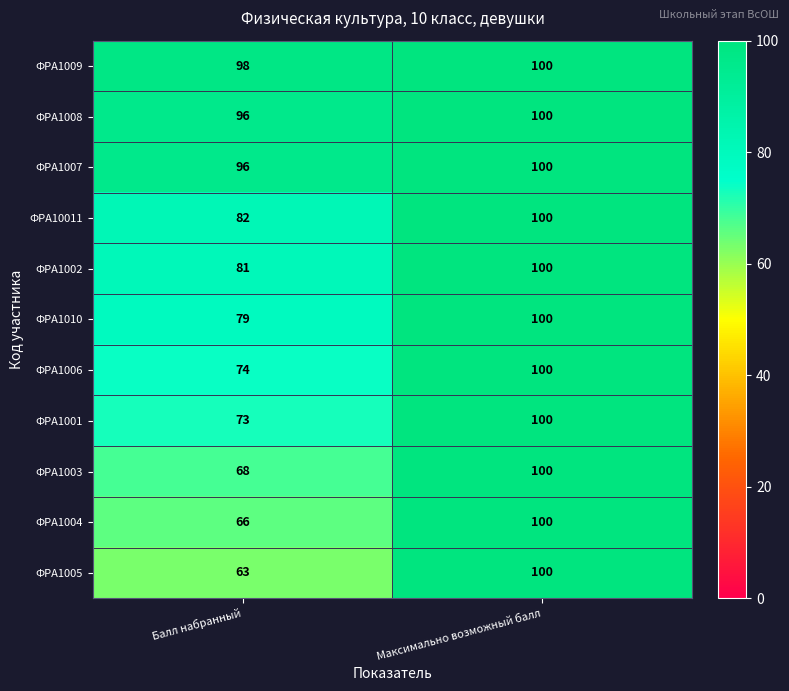

Reading left to right, what are all the values shown in this chart?

ФРА1009: Балл набранный=98	Максимально возможный балл=100
ФРА1008: Балл набранный=96	Максимально возможный балл=100
ФРА1007: Балл набранный=96	Максимально возможный балл=100
ФРА10011: Балл набранный=82	Максимально возможный балл=100
ФРА1002: Балл набранный=81	Максимально возможный балл=100
ФРА1010: Балл набранный=79	Максимально возможный балл=100
ФРА1006: Балл набранный=74	Максимально возможный балл=100
ФРА1001: Балл набранный=73	Максимально возможный балл=100
ФРА1003: Балл набранный=68	Максимально возможный балл=100
ФРА1004: Балл набранный=66	Максимально возможный балл=100
ФРА1005: Балл набранный=63	Максимально возможный балл=100